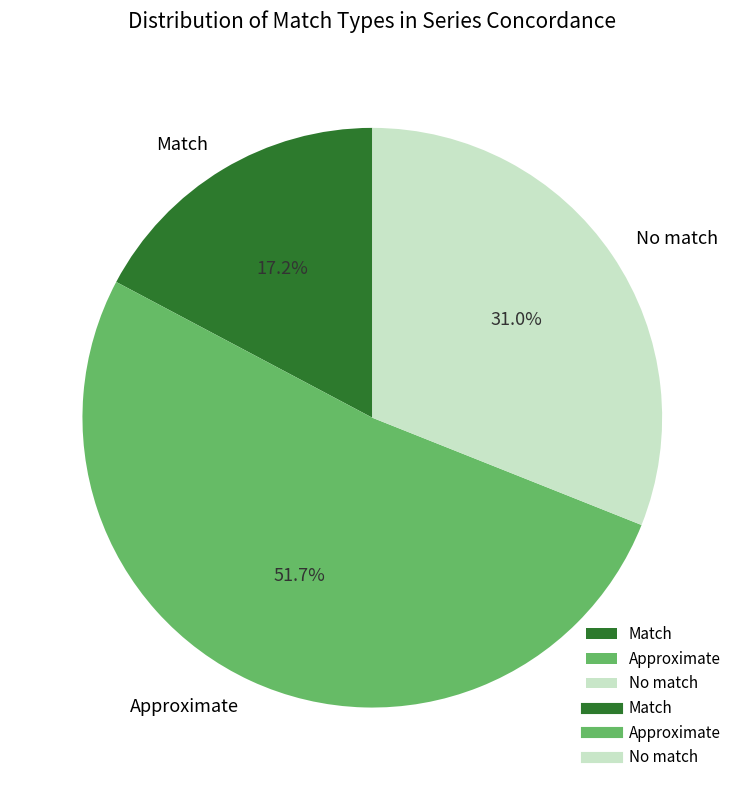

How many segments does this pie chart have?

3